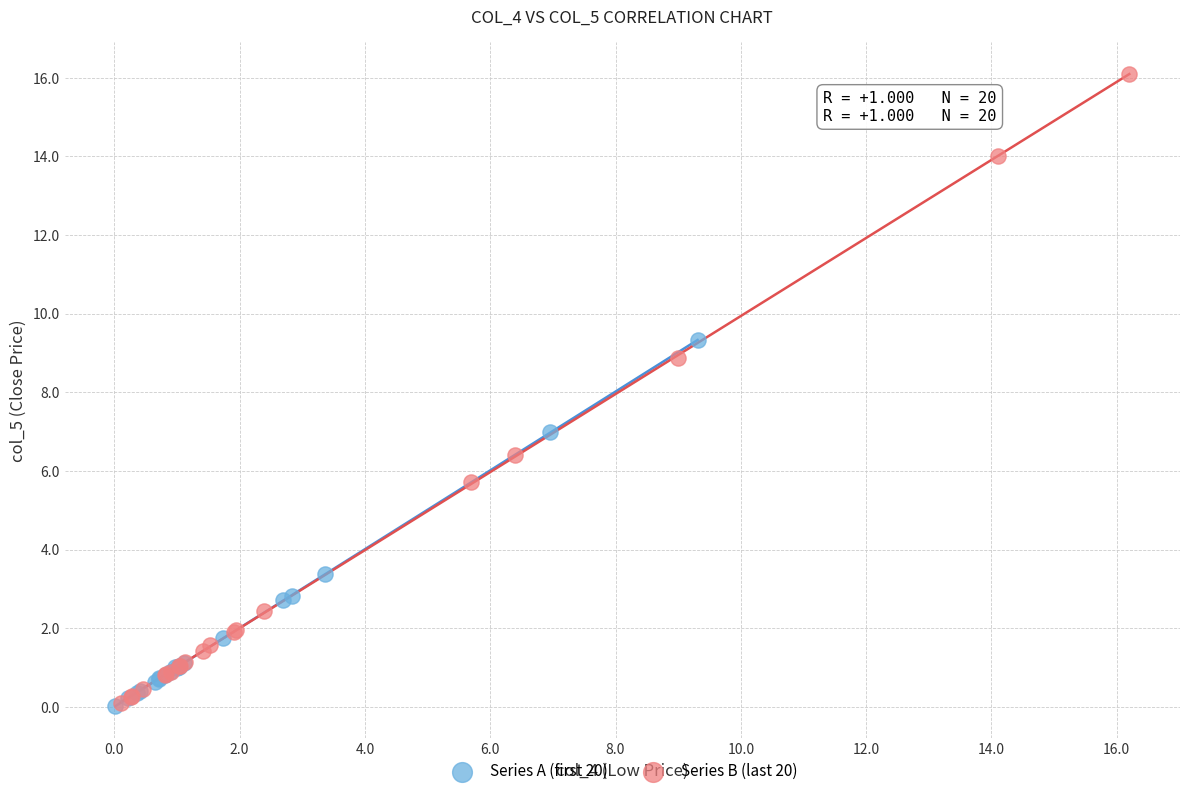

What are all the series names shown in the legend?

Series A (first 20), Series B (last 20)